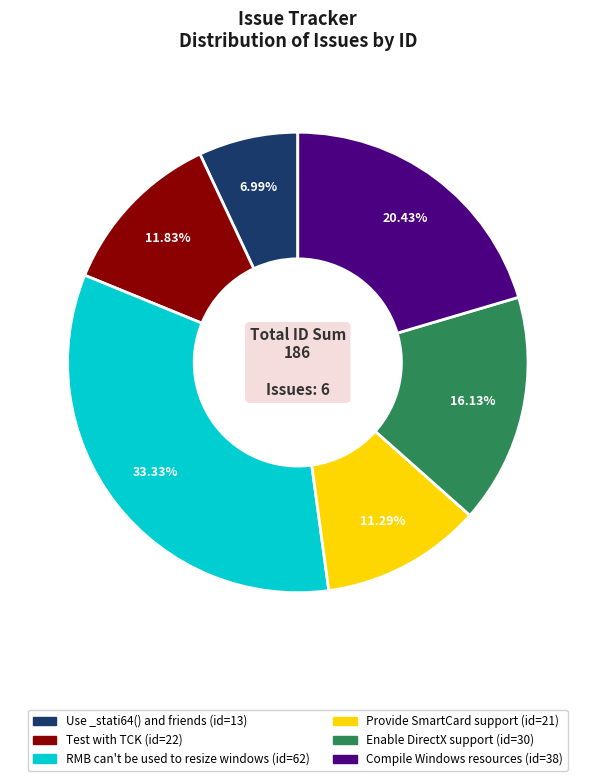

To the nearest percent, what is the difference between the largest and smallest slice percentages?

26%